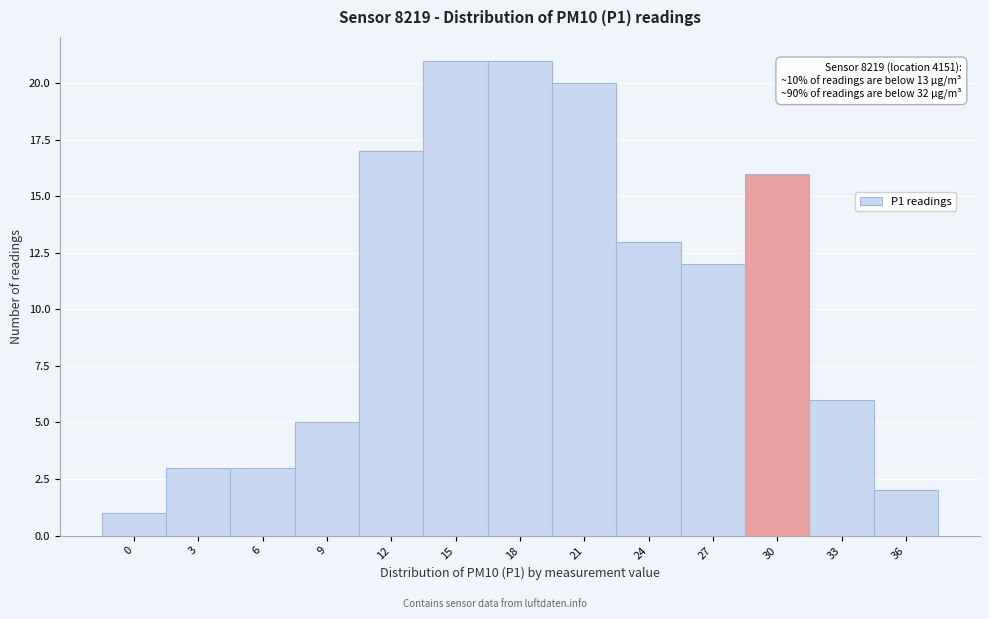

Reading left to right, what are all the values shown in this chart?

0=1	3=3	6=3	9=5	12=17	15=21	18=21	21=20	24=13	27=12	30=16	33=6	36=2